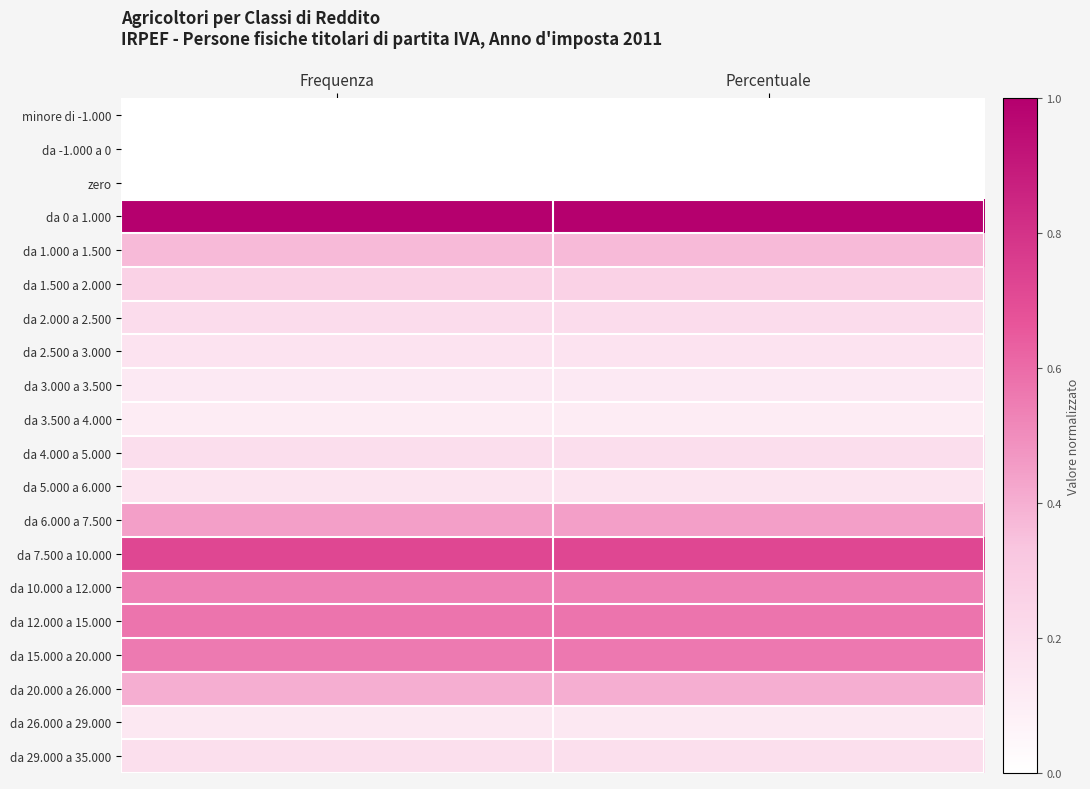

At how many categories does at least one series exceed 0?

2